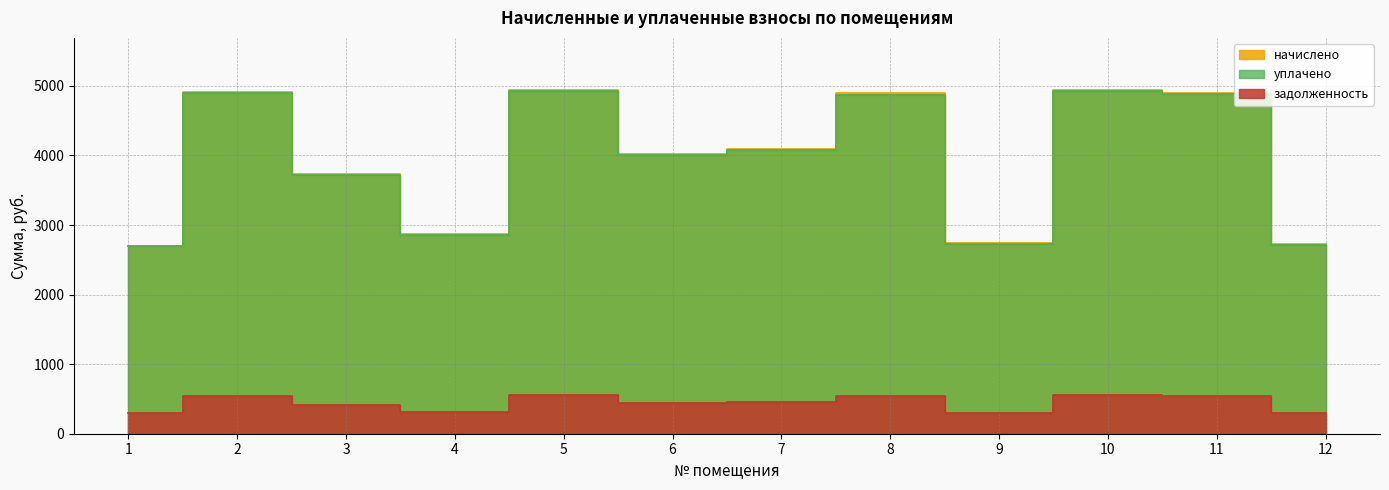

True or false: начислено has a value of 8720.6 at 2.

False